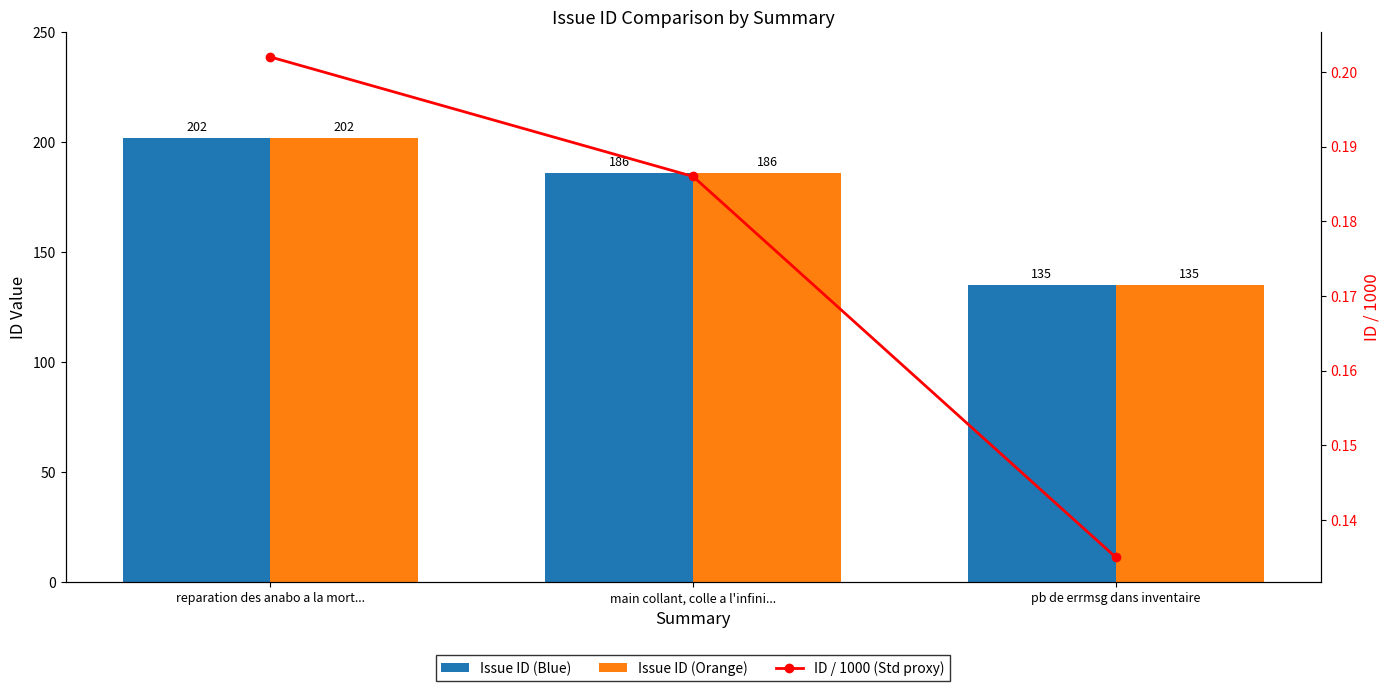

List the series in order of their peak value, highest first.

Issue ID (Blue), Issue ID (Orange), ID / 1000 (Std proxy)